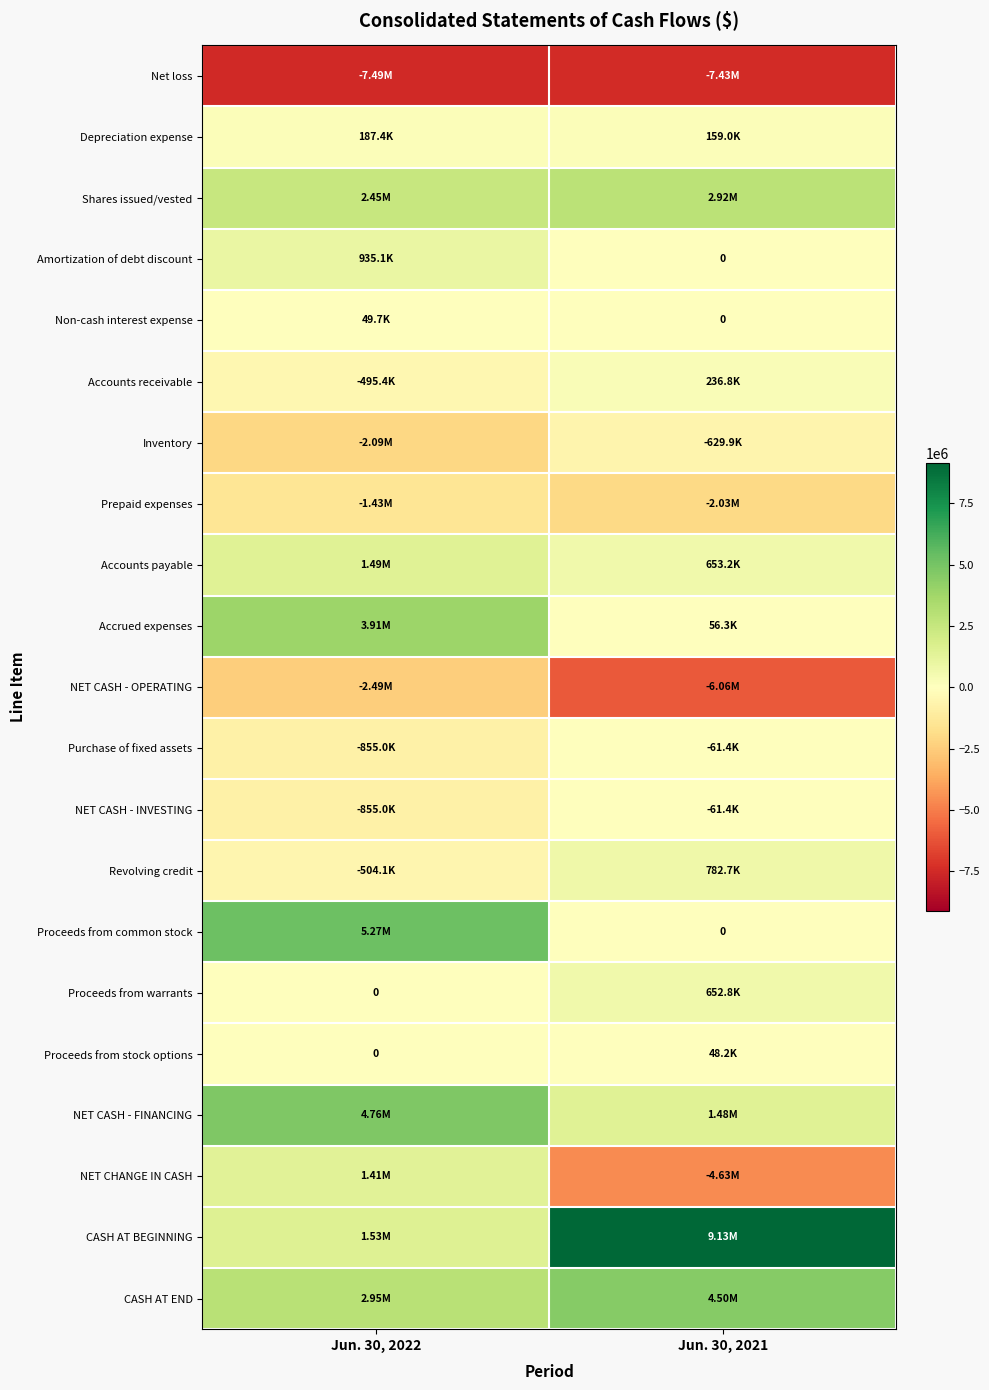

What is the total value across all series at Jun. 30, 2021?

-275376